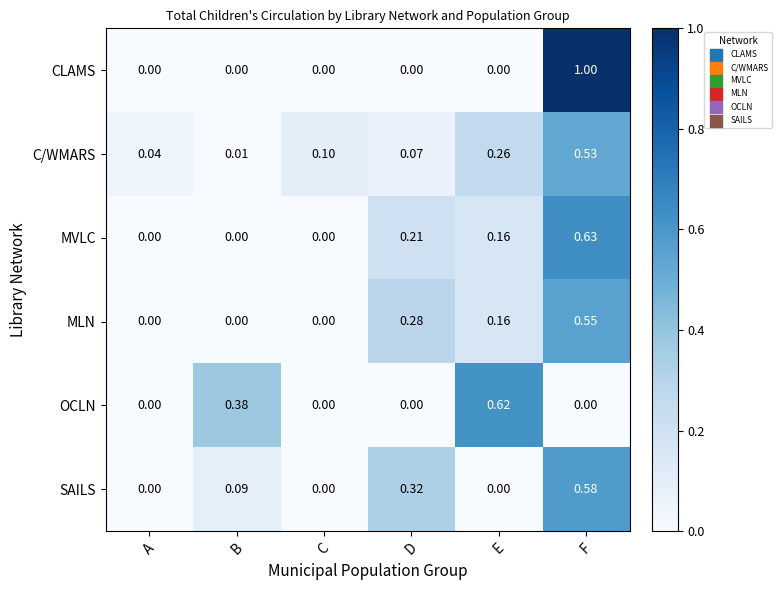

Which series changed the most between D and F?

CLAMS